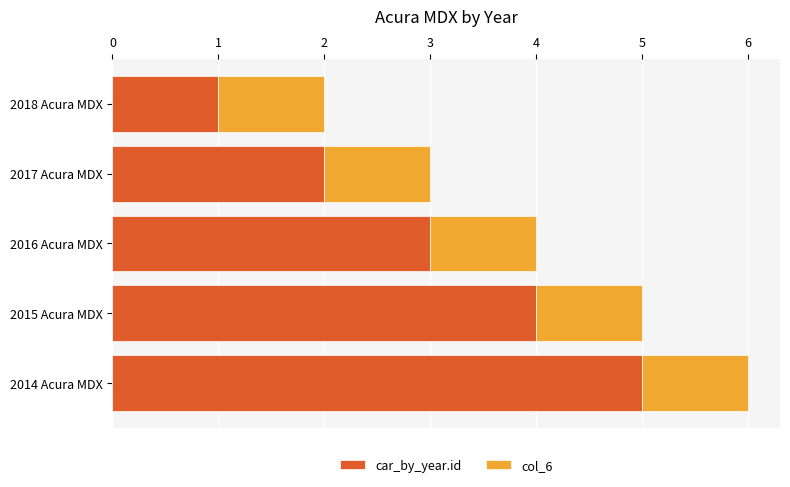

Is it true that car_by_year.id equals 5 at 2014 Acura MDX?

True